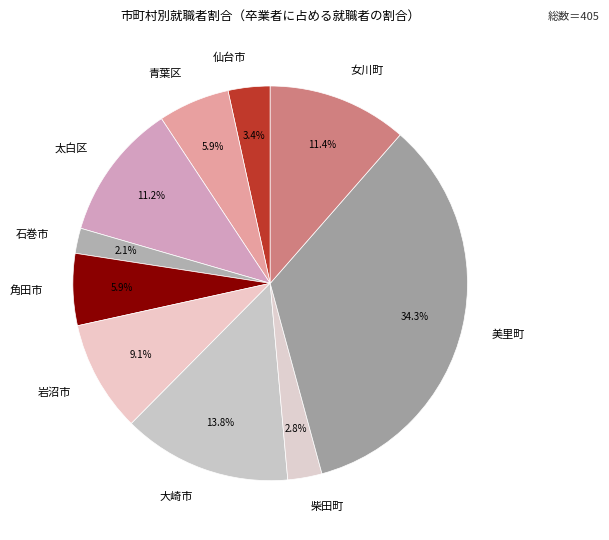

Which has a higher value, 岩沼市 or 大崎市?

大崎市